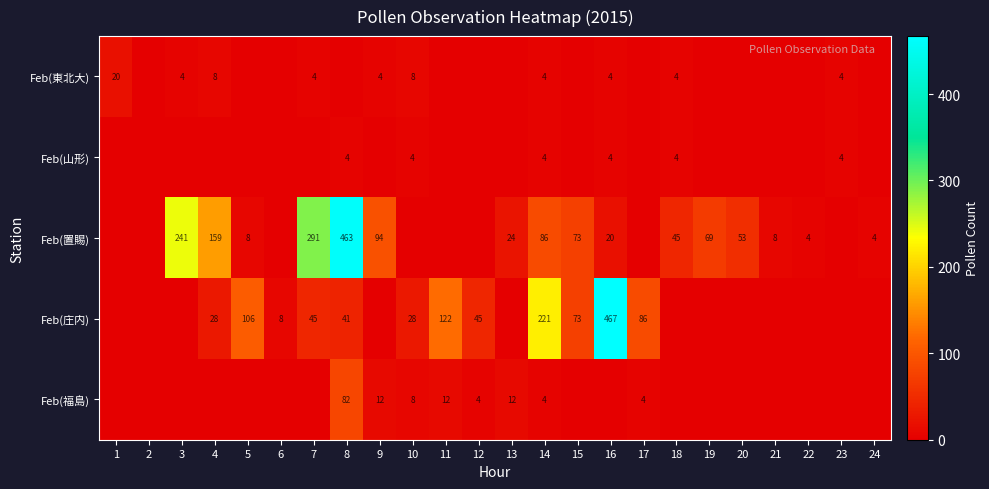

True or false: Feb(置賜) has a value of 4 at 22.

True